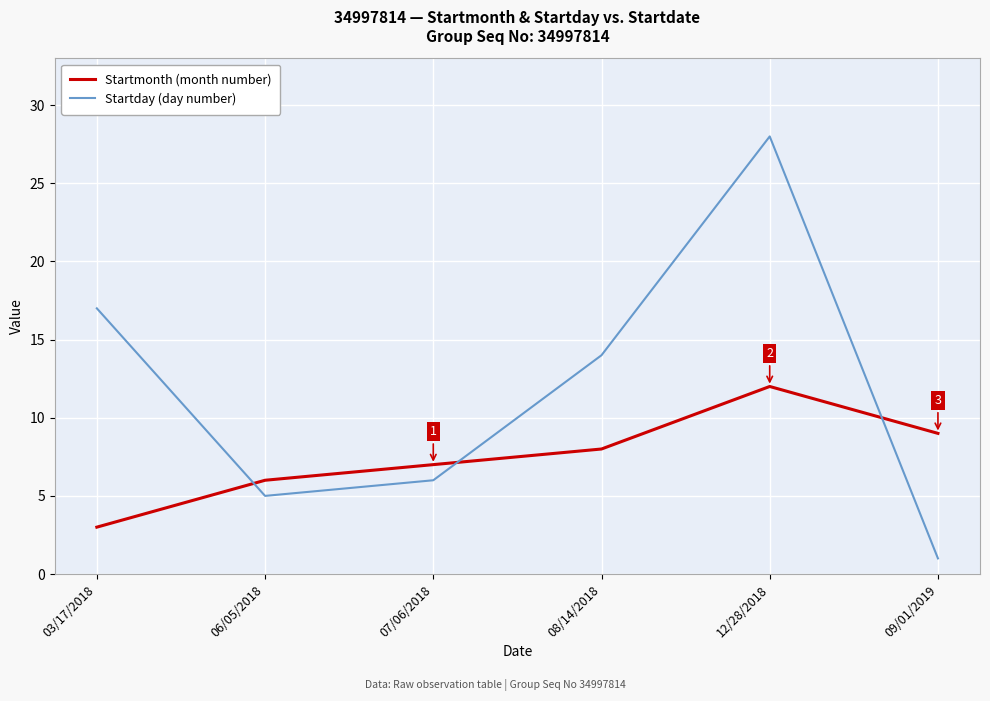

Reading right to left, extract all data points from this chart.

Startmonth (month number): 09/01/2019=9	12/28/2018=12	08/14/2018=8	07/06/2018=7	06/05/2018=6	03/17/2018=3
Startday (day number): 09/01/2019=1	12/28/2018=28	08/14/2018=14	07/06/2018=6	06/05/2018=5	03/17/2018=17